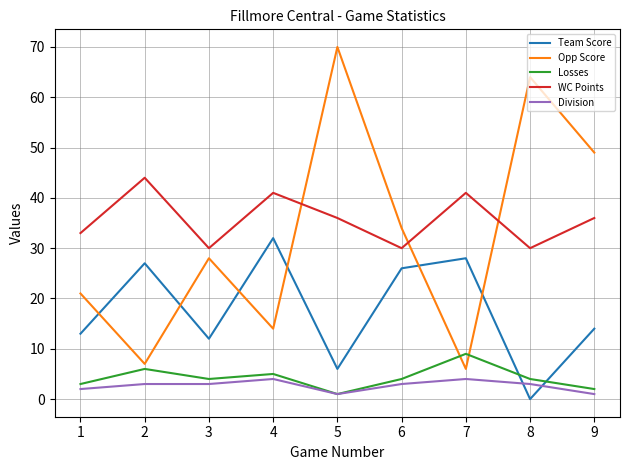

Which series has the widest spread of values?

Opp Score